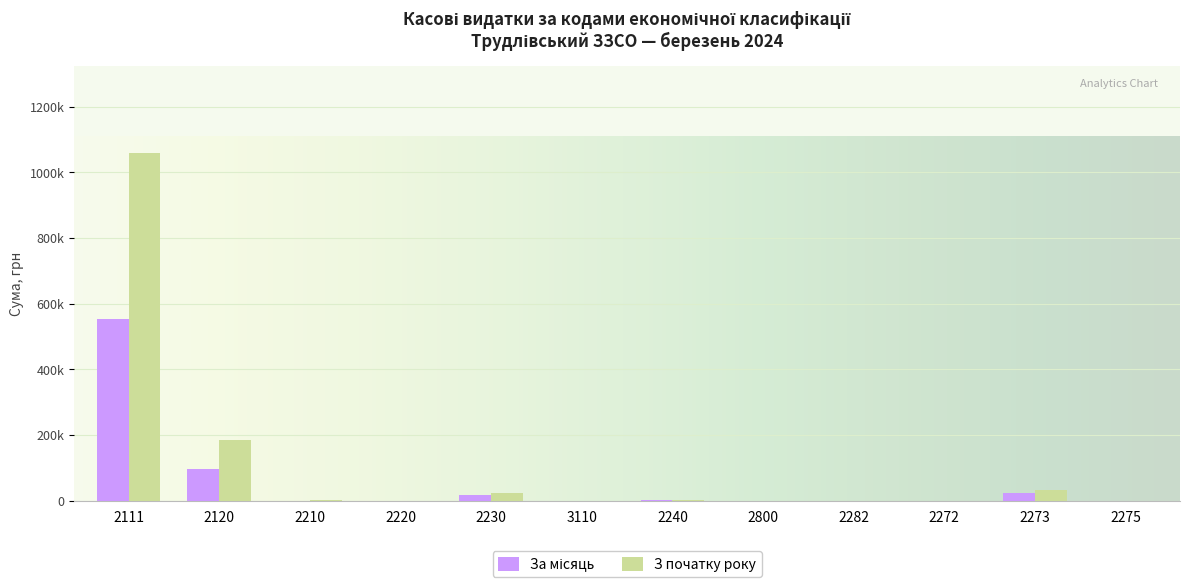

What is the average value of the За місяць series?

57336.6